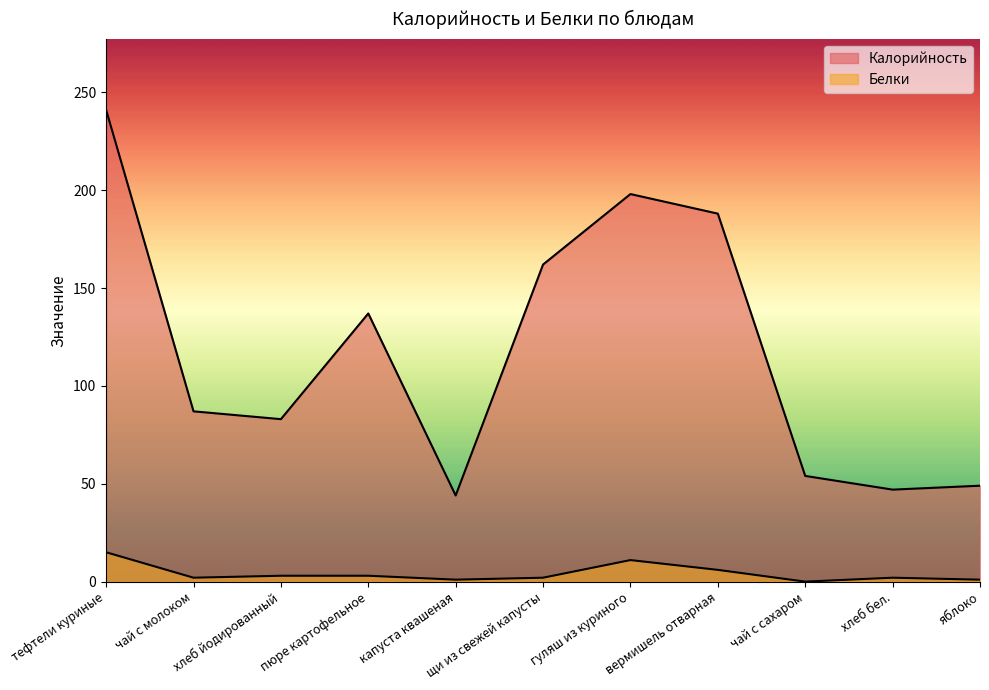

Reading right to left, what are all the values shown in this chart?

Калорийность: 49	47	54	188	198	162	44	137	83	87	241
Белки: 1	2	0	6	11	2	1	3	3	2	15